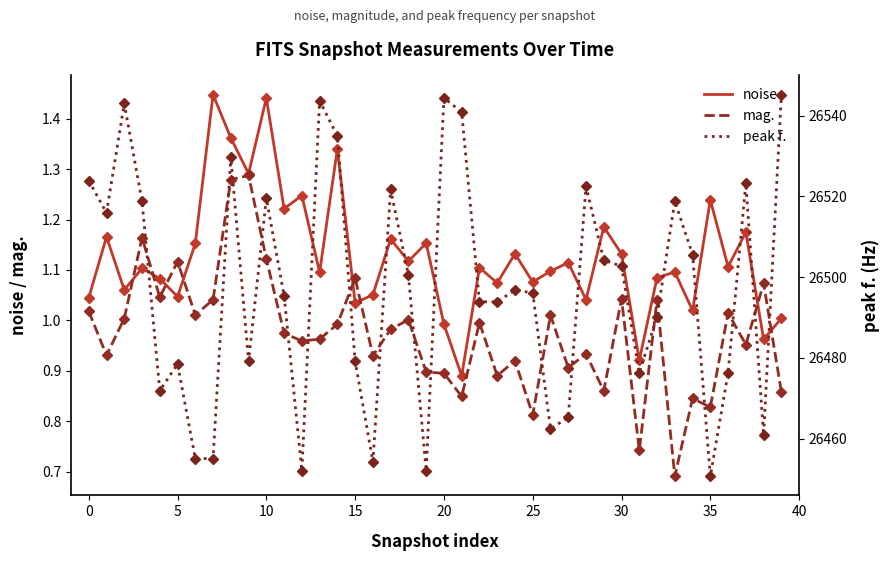

How many lines are shown in the chart?

3